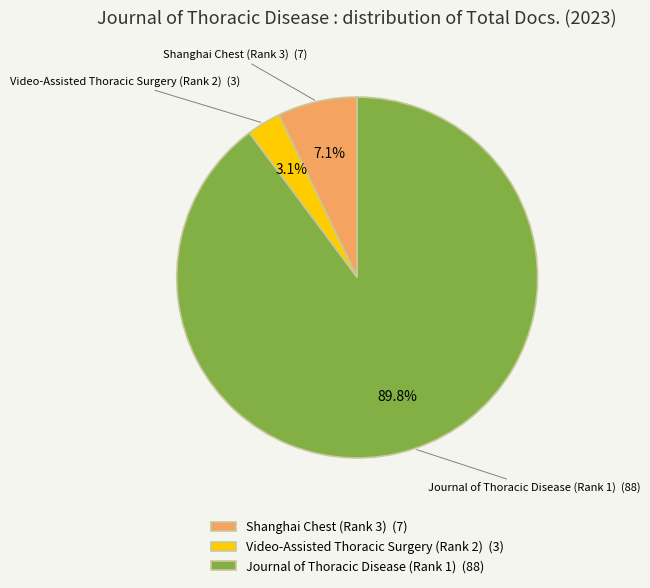

What percentage is the Video-Assisted Thoracic Surgery (Rank 2) slice, to the nearest percent?

3%